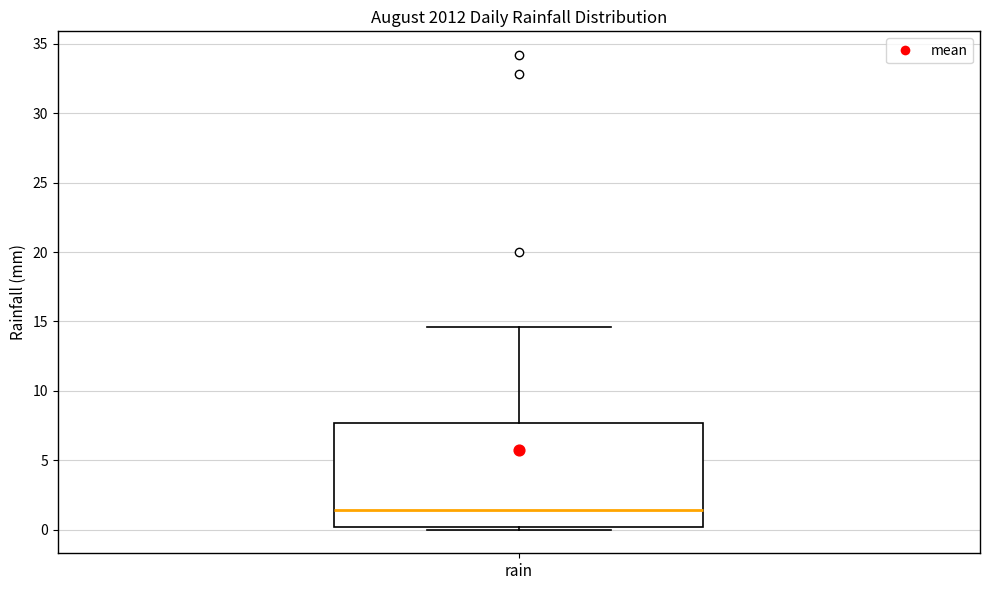

Transcribe this box plot: give where the median line is, the range the box spans, and where the two whiskers end, as read against the y-axis. The values are not printed on the chart, so give them approximately, as read against the axis.

median 1.5, box 0.0 to 7.5, whiskers 0.0 (just below the box's lower edge) to 14.5